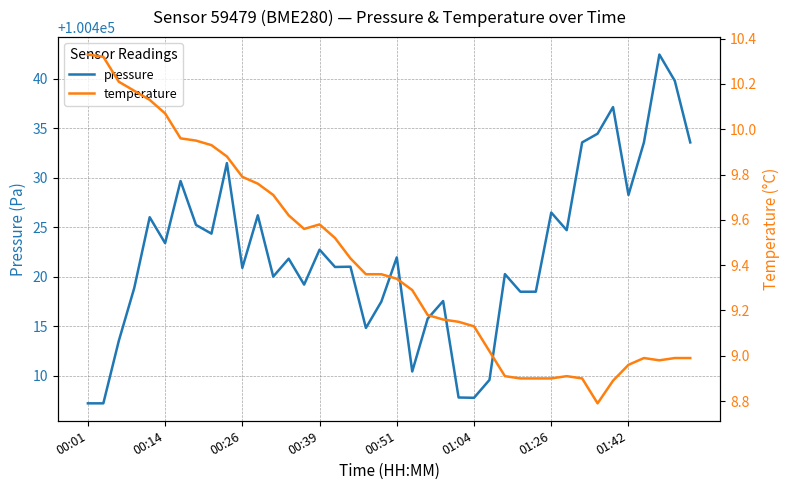

What is the minimum value for pressure?

100407.2